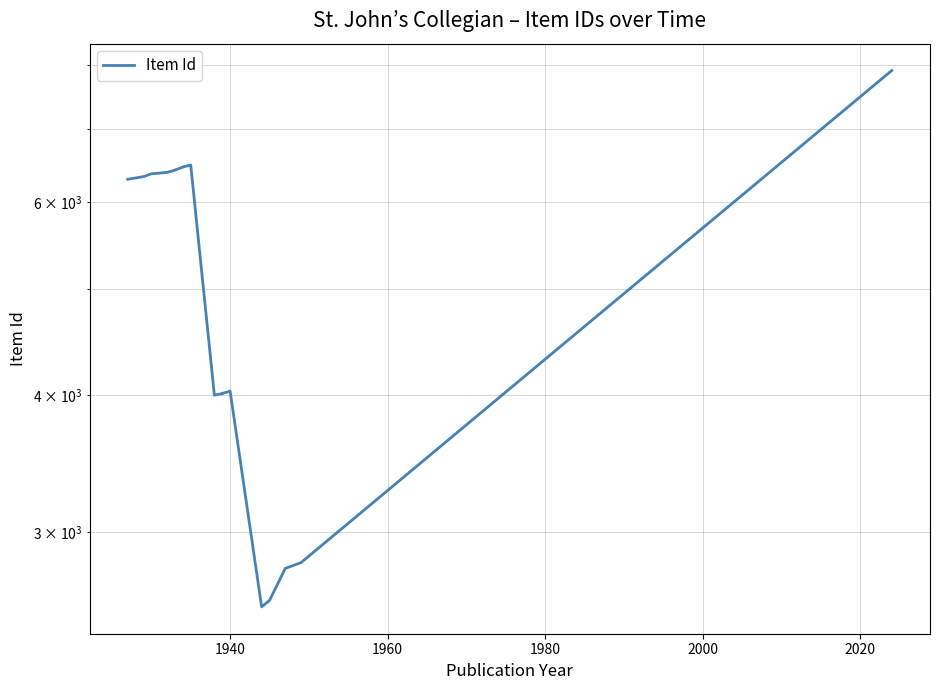

What is the average value?

5267